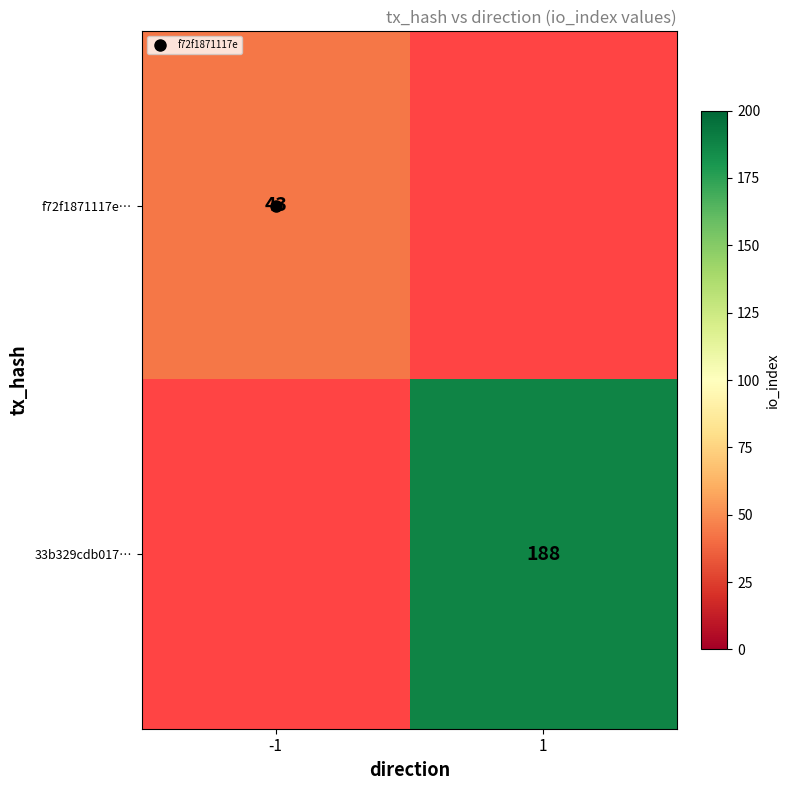

List the labels in order of 33b329cdb017… value, largest first.

-1, 1